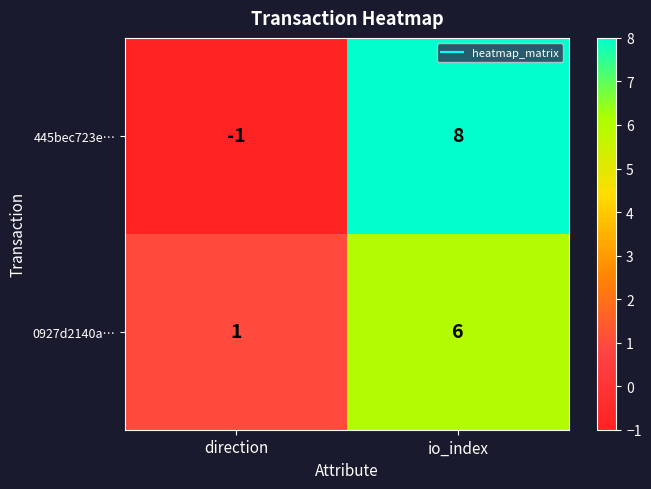

The value of 445bec723e… at io_index is 8. True or false?

True